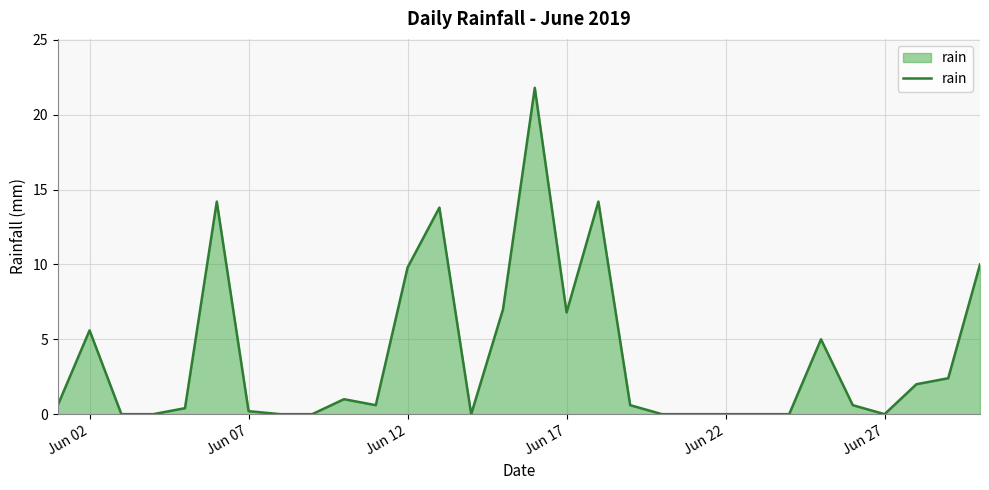

What is the maximum value shown in the chart?

21.8